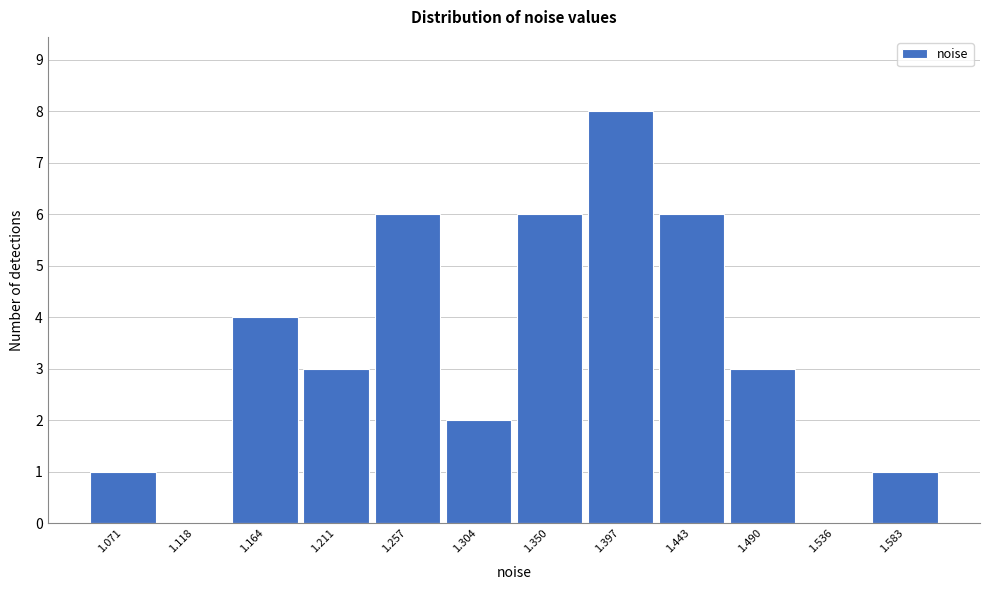

Reading left to right, list all the values displayed in this chart.

1.071=1	1.118=0	1.164=4	1.211=3	1.257=6	1.304=2	1.350=6	1.397=8	1.443=6	1.490=3	1.536=0	1.583=1